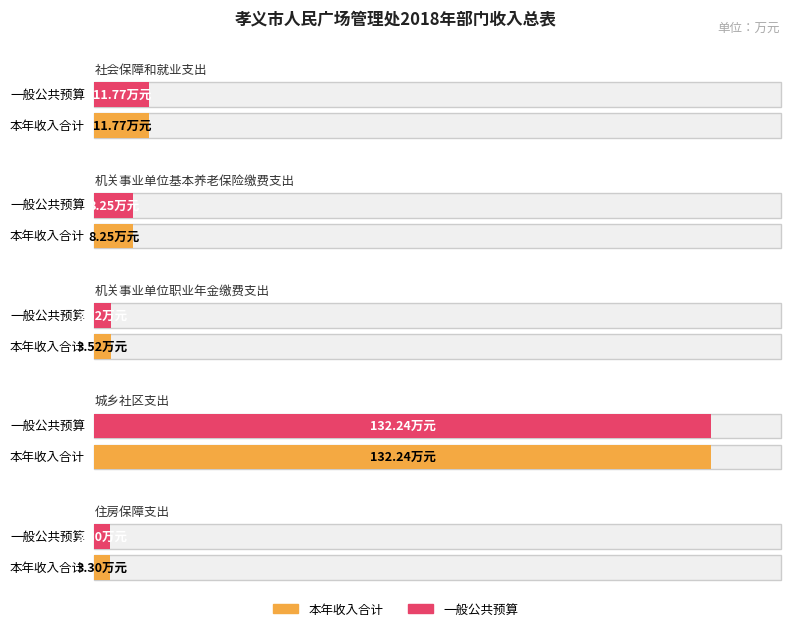

What is the sum of all 一般公共预算 values?

159.1